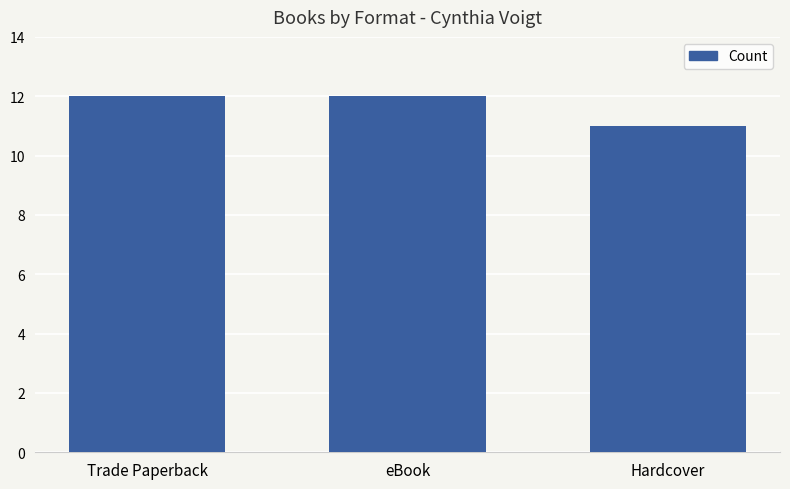

Approximately how many times larger is the value at Hardcover compared to eBook?

0.9